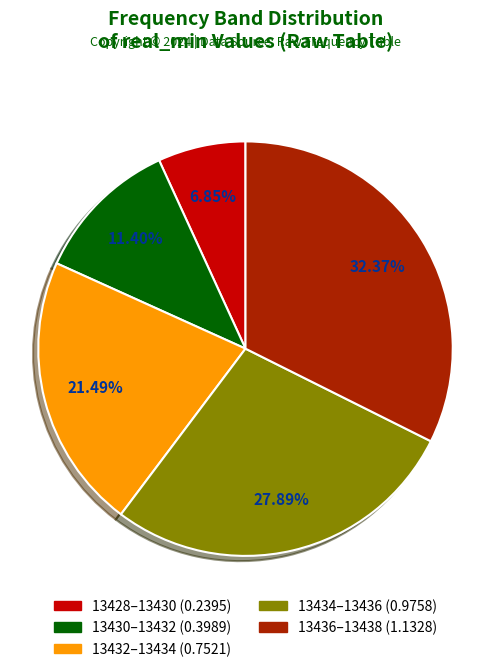

Does any single category account for the majority?

No